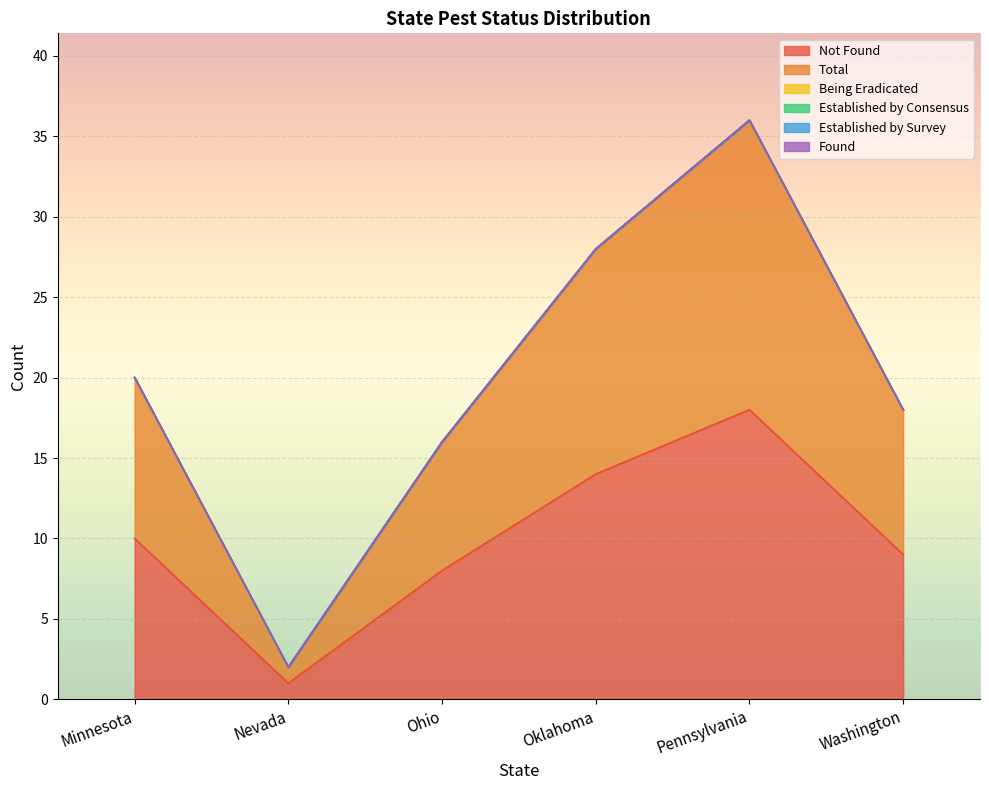

Rank the series at Washington from highest to lowest value.

Not Found, Total, Being Eradicated, Established by Consensus, Established by Survey, Found